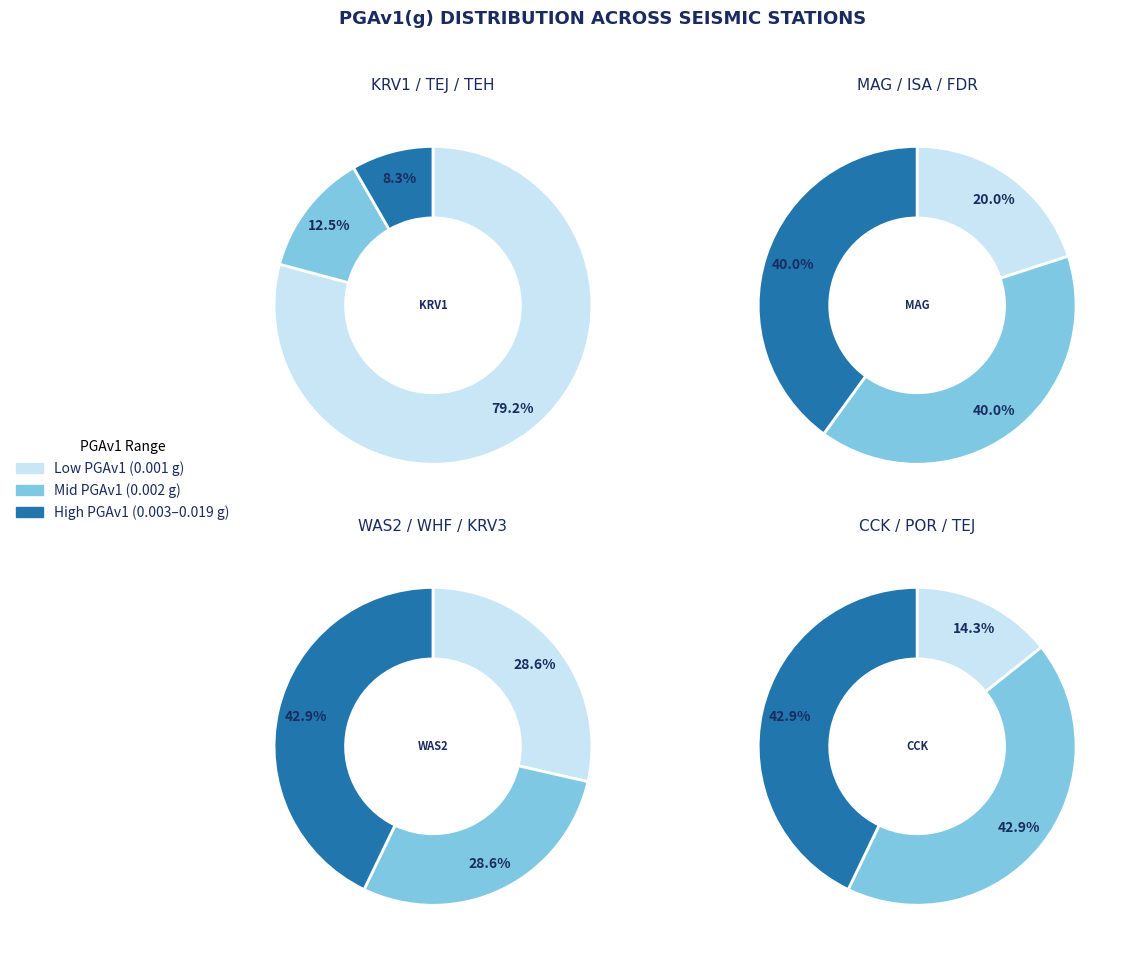

Combined, do KRV1 and ISA account for over 50%?

Yes